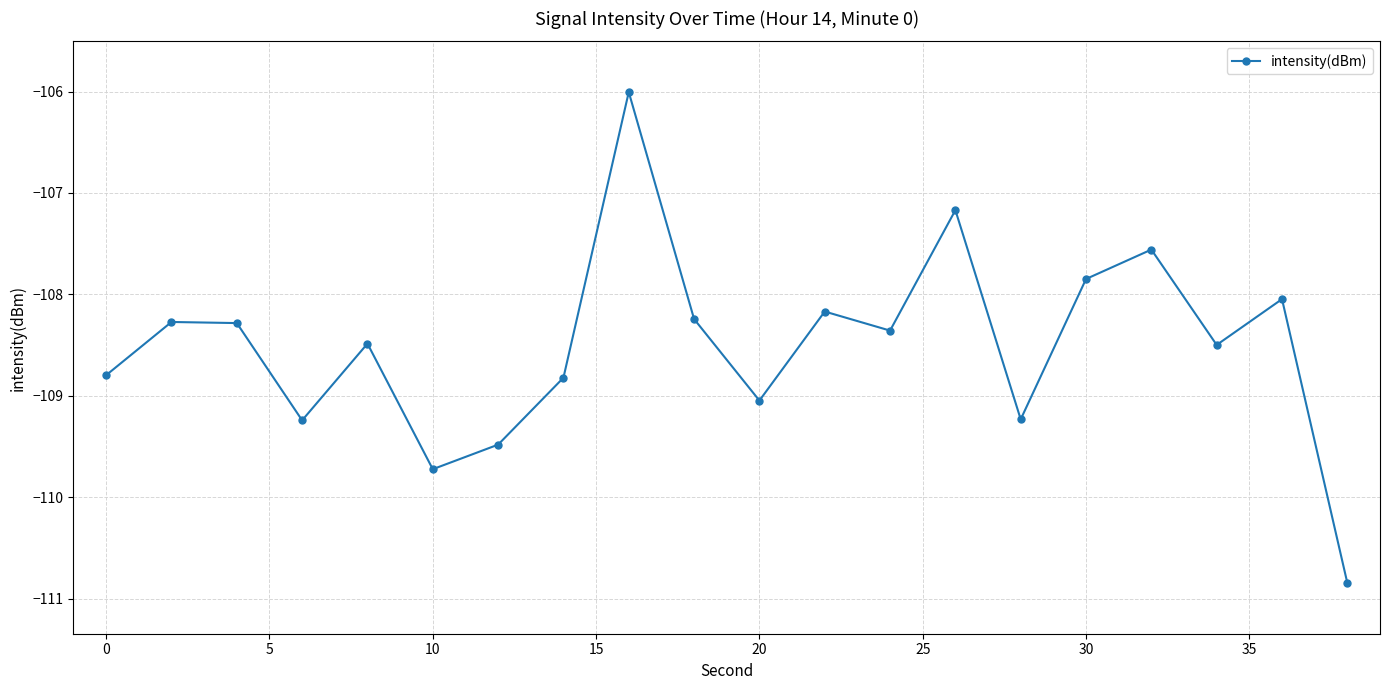

Does the chart display data point markers on the line(s)?

Yes